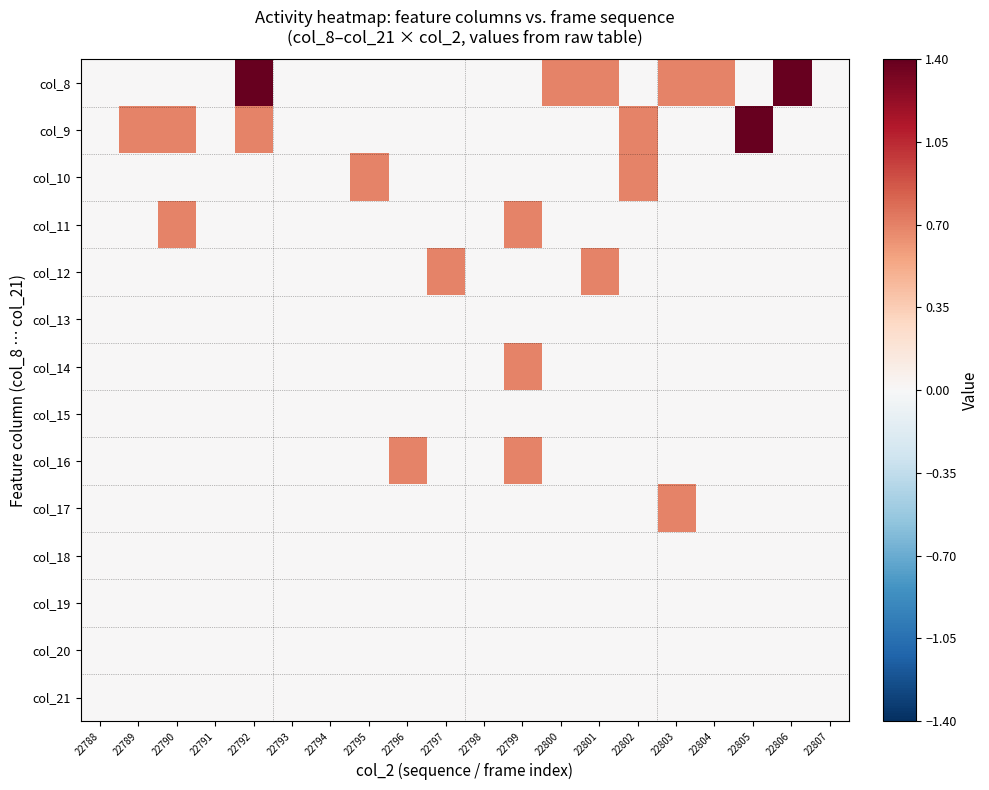

Reading right to left, list all the values displayed in this chart.

col_8: 22807=0.0	22806=1.4	22805=0.0	22804=0.7	22803=0.7	22802=0.0	22801=0.7	22800=0.7	22799=0.0	22798=0.0	22797=0.0	22796=0.0	22795=0.0	22794=0.0	22793=0.0	22792=1.4	22791=0.0	22790=0.0	22789=0.0	22788=0.0
col_9: 22807=0.0	22806=0.0	22805=1.4	22804=0.0	22803=0.0	22802=0.7	22801=0.0	22800=0.0	22799=0.0	22798=0.0	22797=0.0	22796=0.0	22795=0.0	22794=0.0	22793=0.0	22792=0.7	22791=0.0	22790=0.7	22789=0.7	22788=0.0
col_10: 22807=0.0	22806=0.0	22805=0.0	22804=0.0	22803=0.0	22802=0.7	22801=0.0	22800=0.0	22799=0.0	22798=0.0	22797=0.0	22796=0.0	22795=0.7	22794=0.0	22793=0.0	22792=0.0	22791=0.0	22790=0.0	22789=0.0	22788=0.0
col_11: 22807=0.0	22806=0.0	22805=0.0	22804=0.0	22803=0.0	22802=0.0	22801=0.0	22800=0.0	22799=0.7	22798=0.0	22797=0.0	22796=0.0	22795=0.0	22794=0.0	22793=0.0	22792=0.0	22791=0.0	22790=0.7	22789=0.0	22788=0.0
col_12: 22807=0.0	22806=0.0	22805=0.0	22804=0.0	22803=0.0	22802=0.0	22801=0.7	22800=0.0	22799=0.0	22798=0.0	22797=0.7	22796=0.0	22795=0.0	22794=0.0	22793=0.0	22792=0.0	22791=0.0	22790=0.0	22789=0.0	22788=0.0
col_13: 22807=0.0	22806=0.0	22805=0.0	22804=0.0	22803=0.0	22802=0.0	22801=0.0	22800=0.0	22799=0.0	22798=0.0	22797=0.0	22796=0.0	22795=0.0	22794=0.0	22793=0.0	22792=0.0	22791=0.0	22790=0.0	22789=0.0	22788=0.0
col_14: 22807=0.0	22806=0.0	22805=0.0	22804=0.0	22803=0.0	22802=0.0	22801=0.0	22800=0.0	22799=0.7	22798=0.0	22797=0.0	22796=0.0	22795=0.0	22794=0.0	22793=0.0	22792=0.0	22791=0.0	22790=0.0	22789=0.0	22788=0.0
col_15: 22807=0.0	22806=0.0	22805=0.0	22804=0.0	22803=0.0	22802=0.0	22801=0.0	22800=0.0	22799=0.0	22798=0.0	22797=0.0	22796=0.0	22795=0.0	22794=0.0	22793=0.0	22792=0.0	22791=0.0	22790=0.0	22789=0.0	22788=0.0
col_16: 22807=0.0	22806=0.0	22805=0.0	22804=0.0	22803=0.0	22802=0.0	22801=0.0	22800=0.0	22799=0.7	22798=0.0	22797=0.0	22796=0.7	22795=0.0	22794=0.0	22793=0.0	22792=0.0	22791=0.0	22790=0.0	22789=0.0	22788=0.0
col_17: 22807=0.0	22806=0.0	22805=0.0	22804=0.0	22803=0.7	22802=0.0	22801=0.0	22800=0.0	22799=0.0	22798=0.0	22797=0.0	22796=0.0	22795=0.0	22794=0.0	22793=0.0	22792=0.0	22791=0.0	22790=0.0	22789=0.0	22788=0.0
col_18: 22807=0.0	22806=0.0	22805=0.0	22804=0.0	22803=0.0	22802=0.0	22801=0.0	22800=0.0	22799=0.0	22798=0.0	22797=0.0	22796=0.0	22795=0.0	22794=0.0	22793=0.0	22792=0.0	22791=0.0	22790=0.0	22789=0.0	22788=0.0
col_19: 22807=0.0	22806=0.0	22805=0.0	22804=0.0	22803=0.0	22802=0.0	22801=0.0	22800=0.0	22799=0.0	22798=0.0	22797=0.0	22796=0.0	22795=0.0	22794=0.0	22793=0.0	22792=0.0	22791=0.0	22790=0.0	22789=0.0	22788=0.0
col_20: 22807=0.0	22806=0.0	22805=0.0	22804=0.0	22803=0.0	22802=0.0	22801=0.0	22800=0.0	22799=0.0	22798=0.0	22797=0.0	22796=0.0	22795=0.0	22794=0.0	22793=0.0	22792=0.0	22791=0.0	22790=0.0	22789=0.0	22788=0.0
col_21: 22807=0.0	22806=0.0	22805=0.0	22804=0.0	22803=0.0	22802=0.0	22801=0.0	22800=0.0	22799=0.0	22798=0.0	22797=0.0	22796=0.0	22795=0.0	22794=0.0	22793=0.0	22792=0.0	22791=0.0	22790=0.0	22789=0.0	22788=0.0